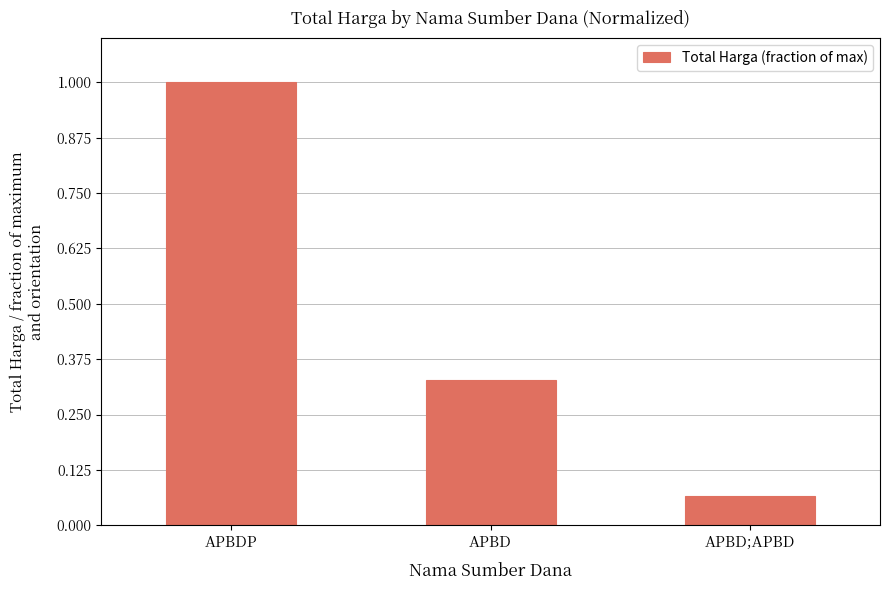

What is the greatest value displayed?

1.0